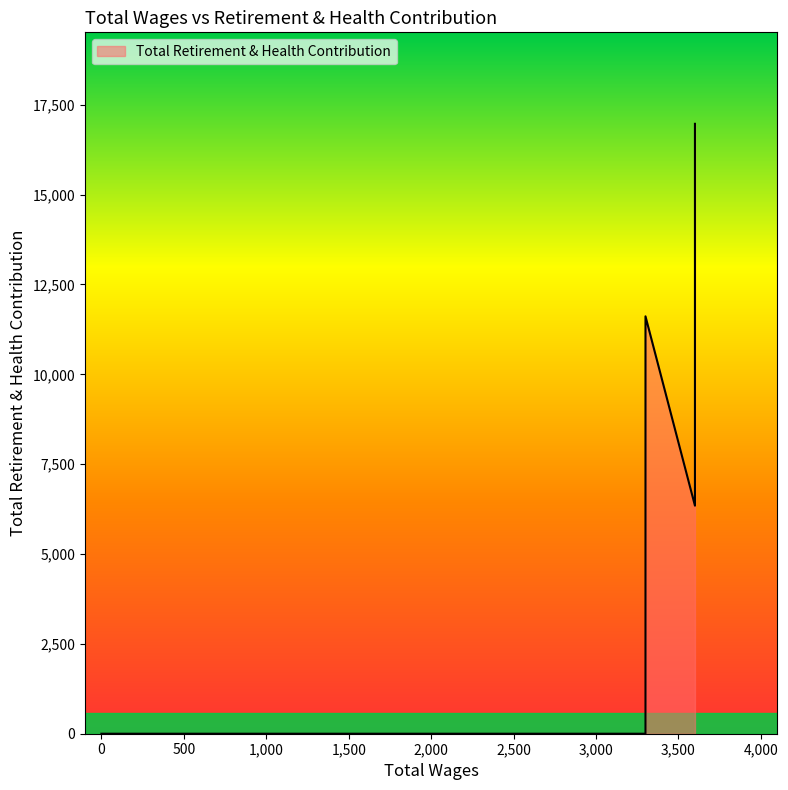

Rank the categories by value from highest to lowest.

3600.0, 3300.0, 3600.0, 3300.0, 300.0, 0.0